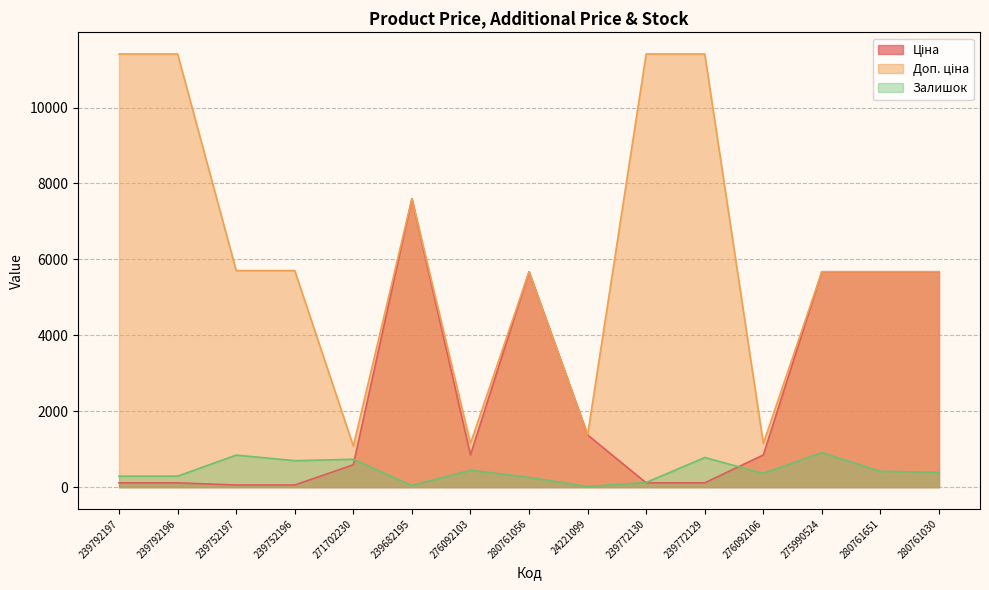

Count the number of data series in this chart.

3